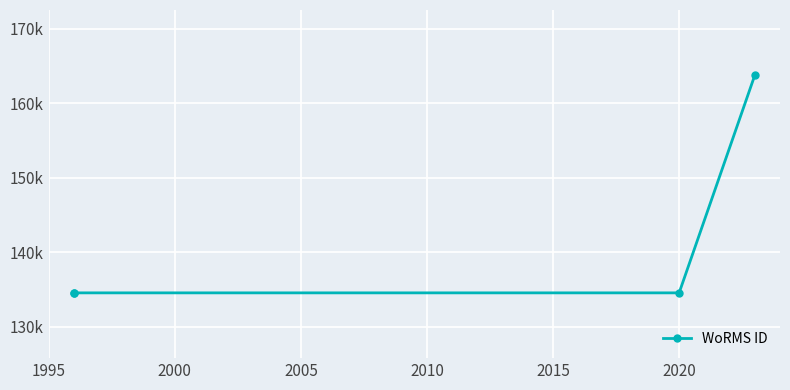

Is it true that the value at 2000 is 134526?

True